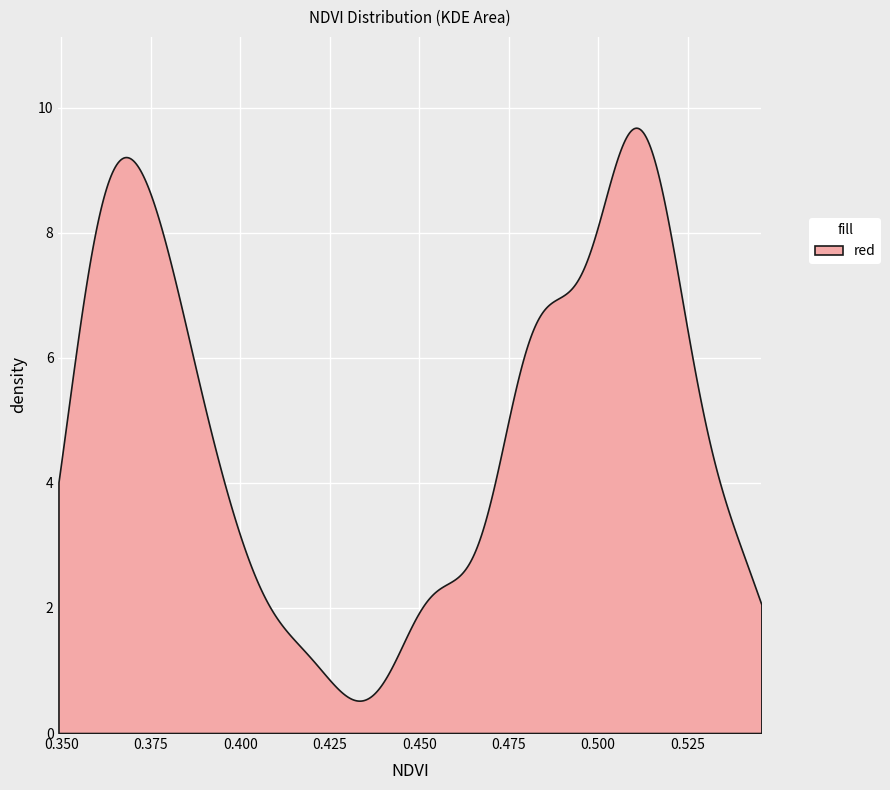

What is the change in value from 5 to 37?

+0.1